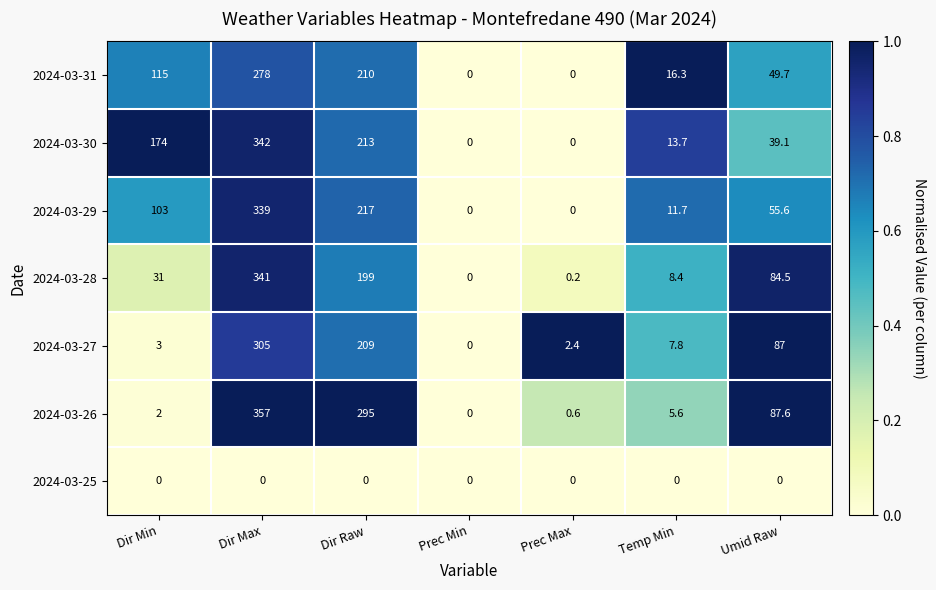

The value of 2024-03-31 at Dir Min is 57.4. True or false?

False